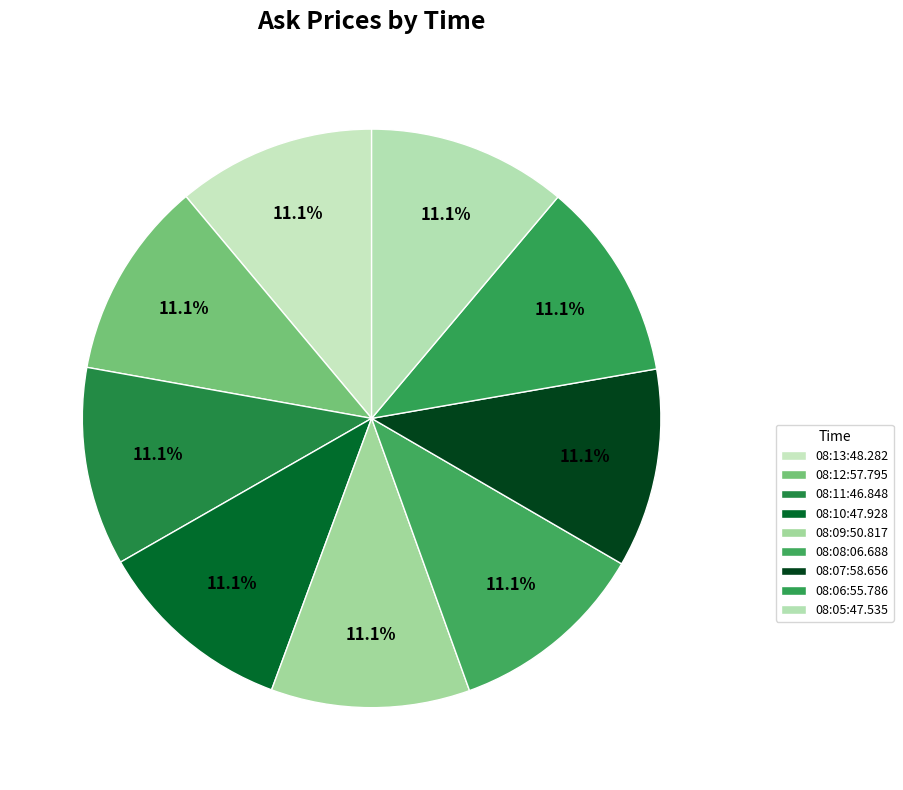

How many segments does this pie chart have?

9